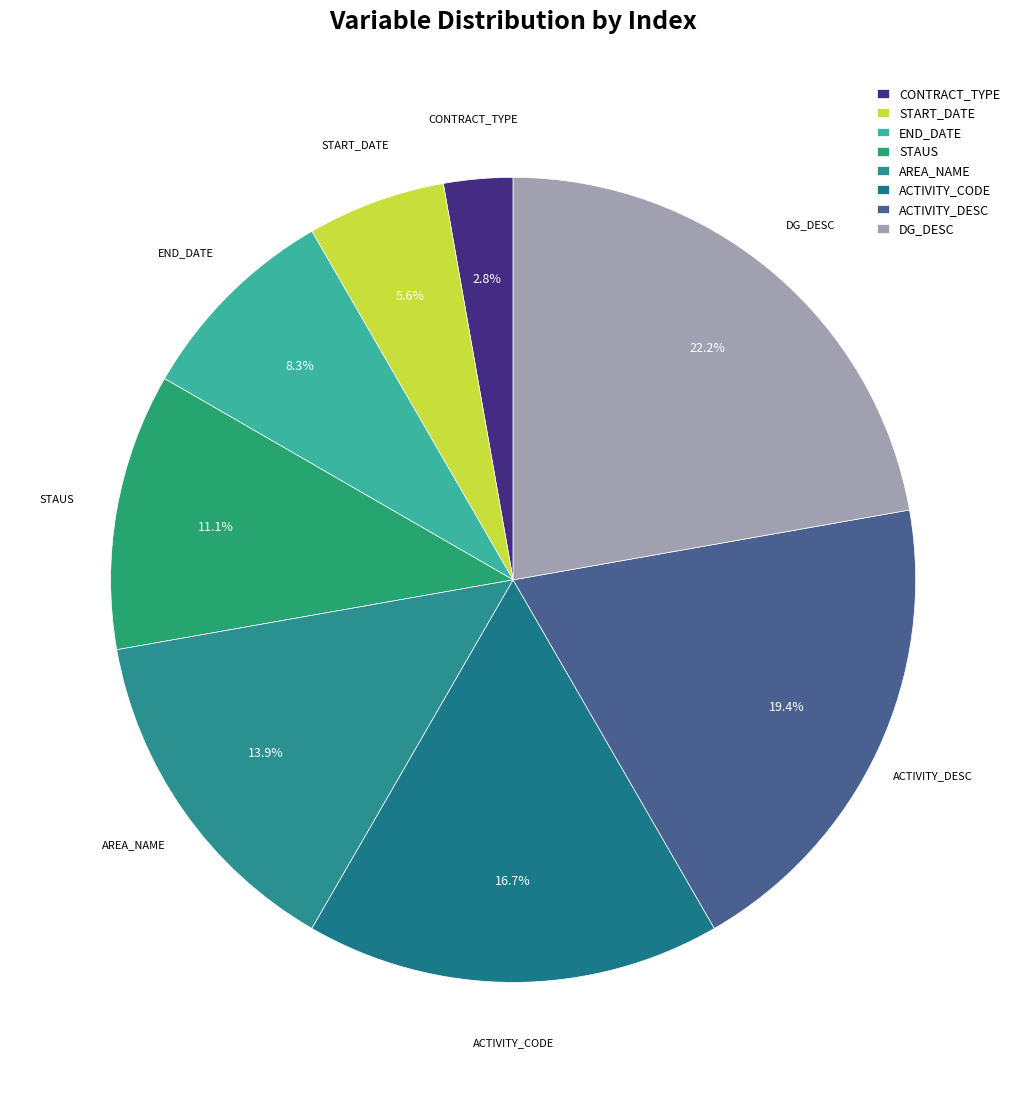

Is there any slice that represents more than half of the pie?

No